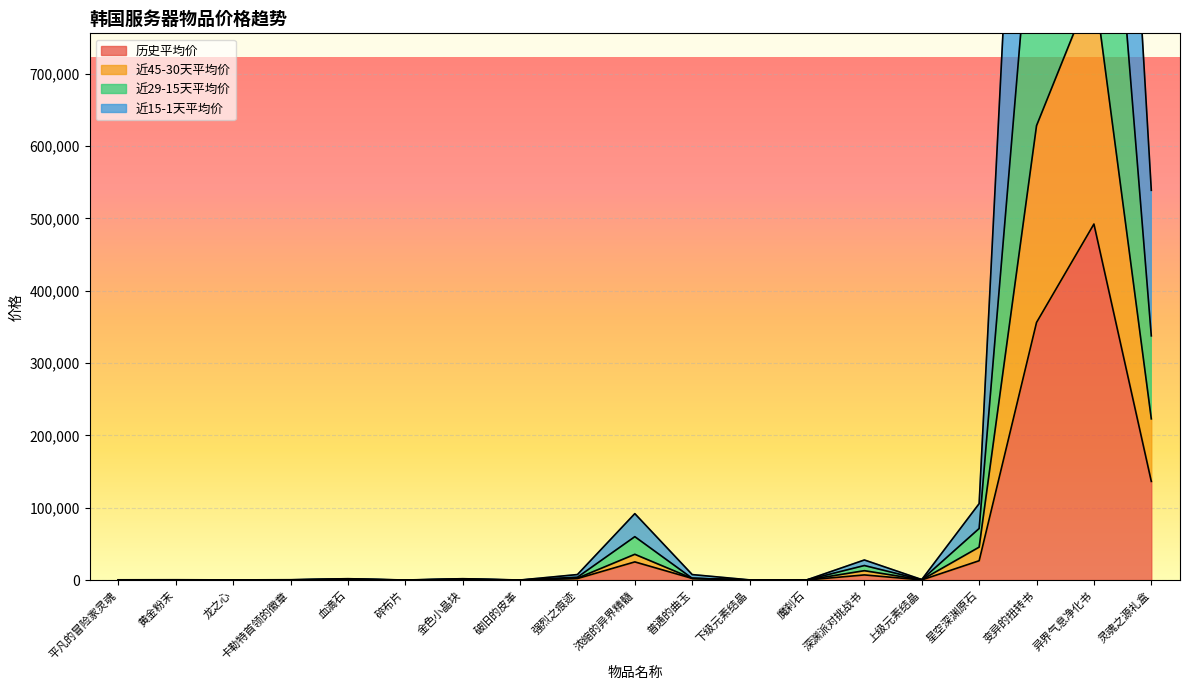

Reading right to left, transcribe all the data shown in this chart.

历史平均价: 灵魂之源礼盒=136393	异界气息净化书=492283	变异的扭转书=356193	星空深渊原石=26719	上级元素结晶=174	深渊派对挑战书=7103	魔刹石=83	下级元素结晶=60	普通的曲玉=2255	浓缩的异界精髓=25115	强烈之痕迹=2096	破旧的皮革=13	金色小晶块=473	碎布片=13	血滴石=476	卡勒特首领的徽章=117	龙之心=51	黄金粉末=113	平凡的冒险家灵魂=88
近45-30天平均价: 灵魂之源礼盒=337669	异界气息净化书=1319561	变异的扭转书=1016561	星空深渊原石=71294	上级元素结晶=506	深渊派对挑战书=20096	魔刹石=243	下级元素结晶=166	普通的曲玉=2408	浓缩的异界精髓=59984	强烈之痕迹=3936	破旧的皮革=36	金色小晶块=1357	碎布片=37	血滴石=1393	卡勒特首领的徽章=273	龙之心=137	黄金粉末=307	平凡的冒险家灵魂=231
近29-15天平均价: 灵魂之源礼盒=222922	异界气息净化书=825506	变异的扭转书=628317	星空深渊原石=45541	上级元素结晶=327	深渊派对挑战书=12960	魔刹石=158	下级元素结晶=109	普通的曲玉=2327	浓缩的异界精髓=35625	强烈之痕迹=2607	破旧的皮革=22	金色小晶块=895	碎布片=23	血滴石=910	卡勒特首领的徽章=193	龙之心=92	黄金粉末=202	平凡的冒险家灵魂=147
近15-1天平均价: 灵魂之源礼盒=538944	异界气息净化书=1893917	变异的扭转书=1673920	星空深渊原石=105671	上级元素结晶=691	深渊派对挑战书=27753	魔刹石=329	下级元素结晶=235	普通的曲玉=7566	浓缩的异界精髓=91836	强烈之痕迹=7613	破旧的皮革=50	金色小晶块=1871	碎布片=51	血滴石=1884	卡勒特首领的徽章=452	龙之心=198	黄金粉末=442	平凡的冒险家灵魂=343